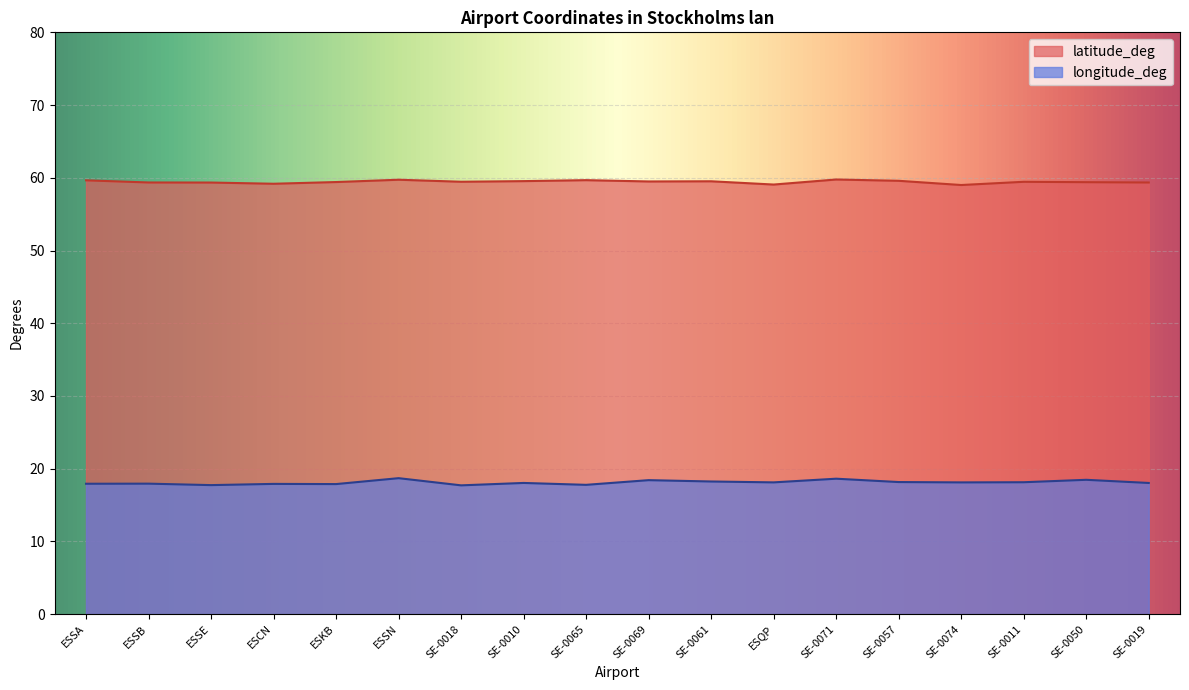

Rank the series at ESCN from lowest to highest value.

longitude_deg, latitude_deg